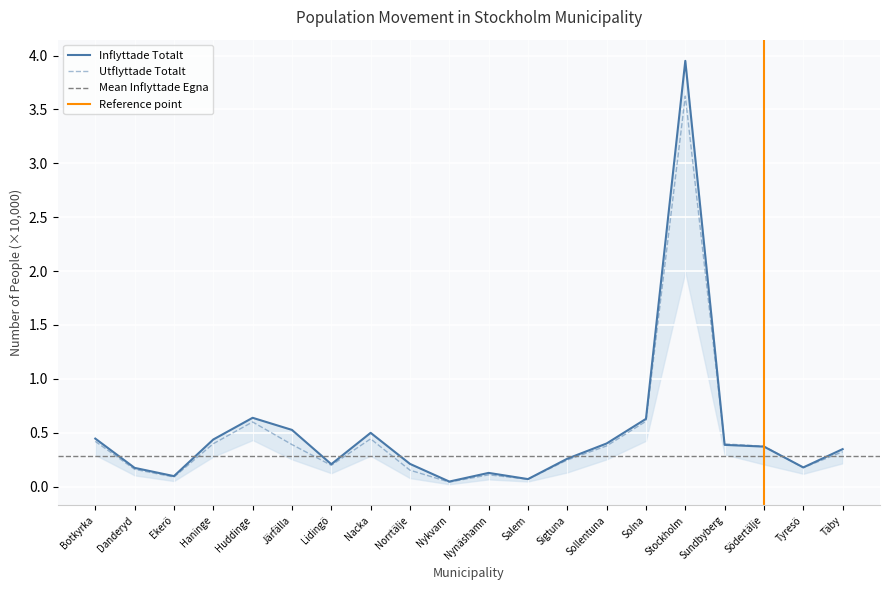

What position from the right is Lidingö?

14